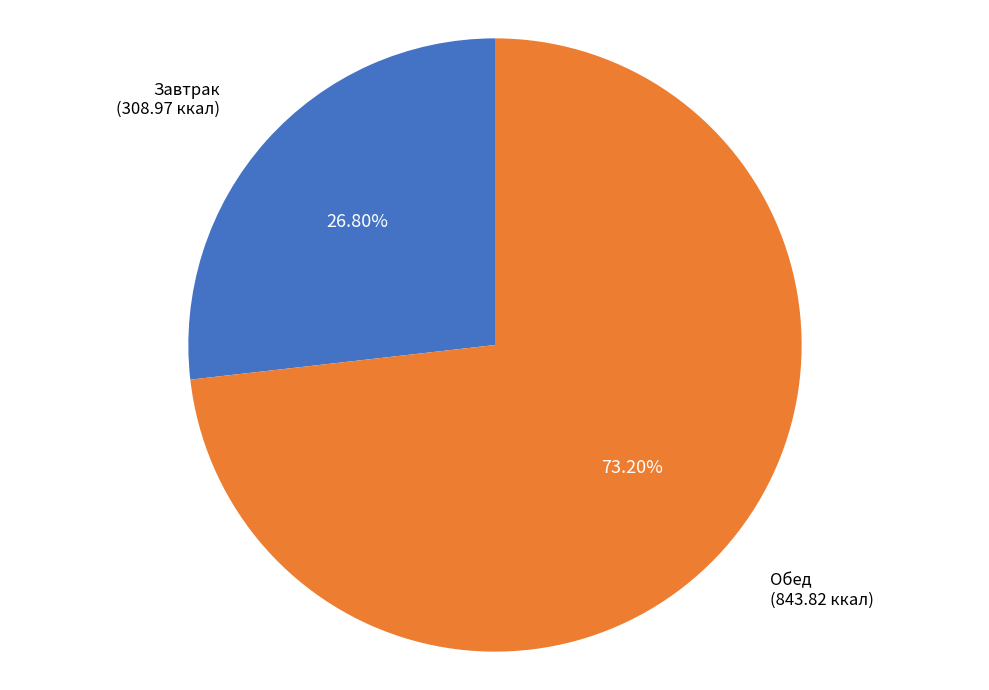

Does any single category account for the majority?

Yes